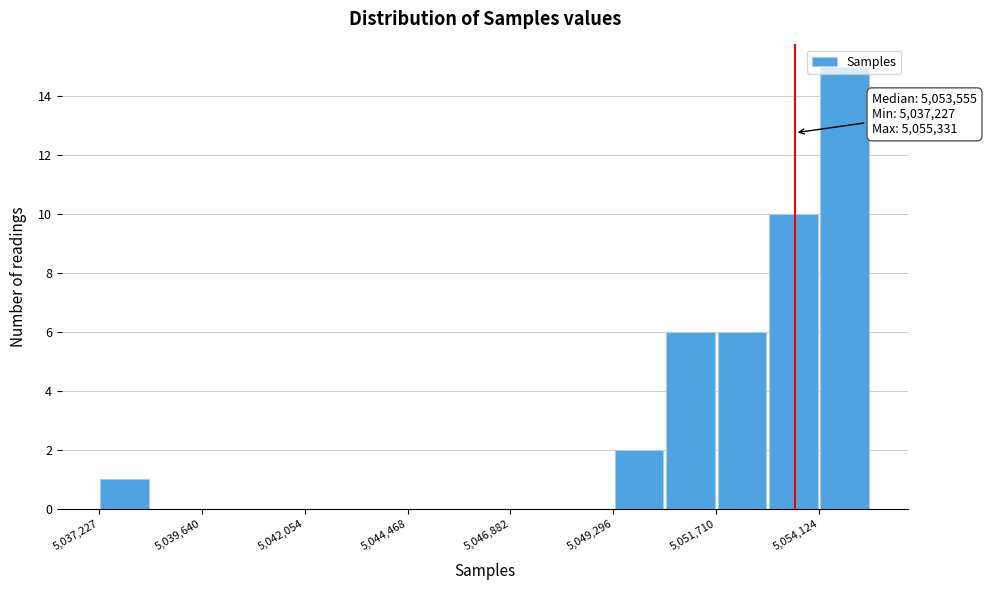

Around what value on the x-axis is the tallest bar? Give the approximate position of its centre, as read against the axis.

5054500